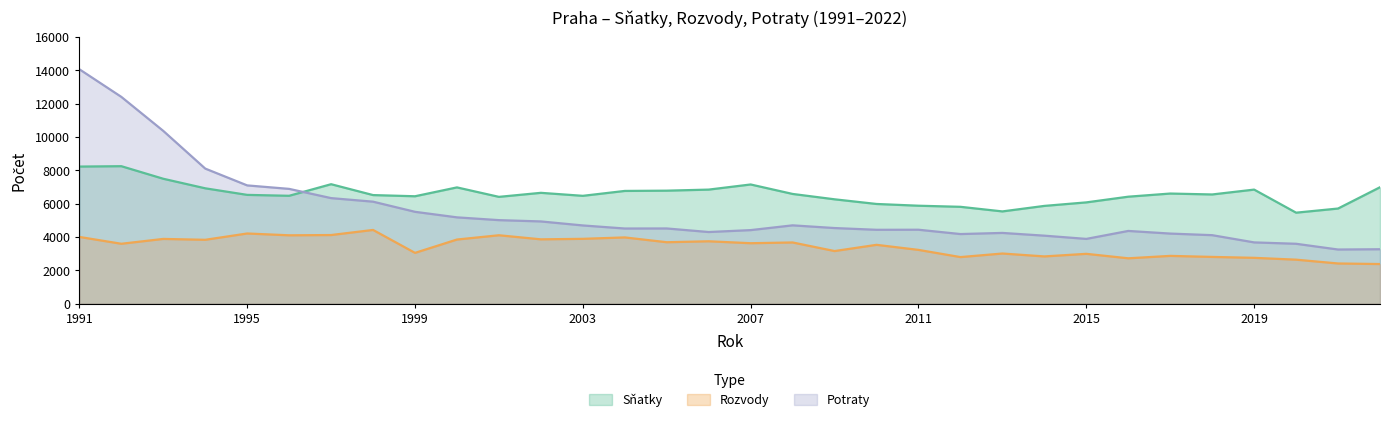

The Potraty series shows 6330 at 1997. True or false?

True